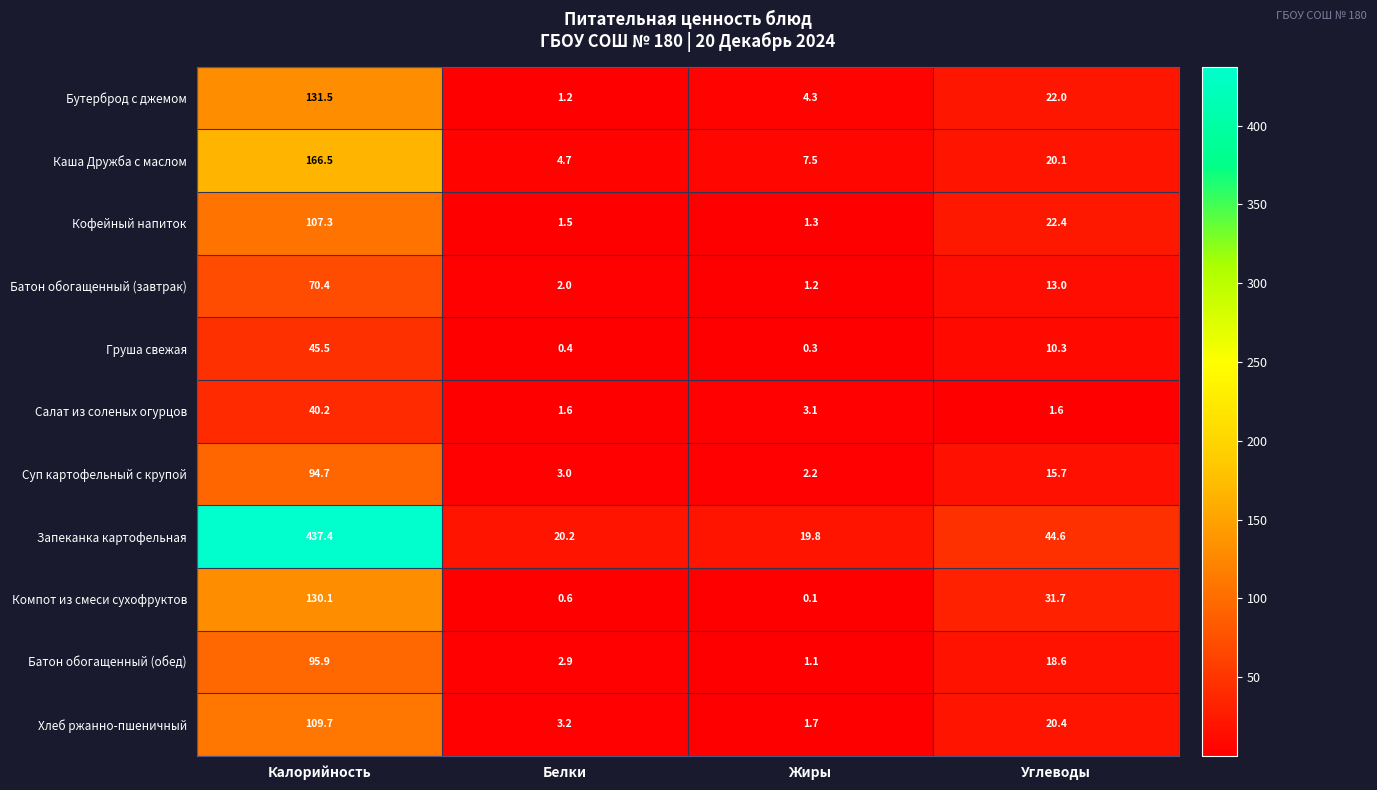

Rank the series by their maximum value, from highest to lowest.

Запеканка картофельная, Каша Дружба с маслом, Бутерброд с джемом, Компот из смеси сухофруктов, Хлеб ржанно-пшеничный, Кофейный напиток, Батон обогащенный (обед), Суп картофельный с крупой, Батон обогащенный (завтрак), Груша свежая, Салат из соленых огурцов